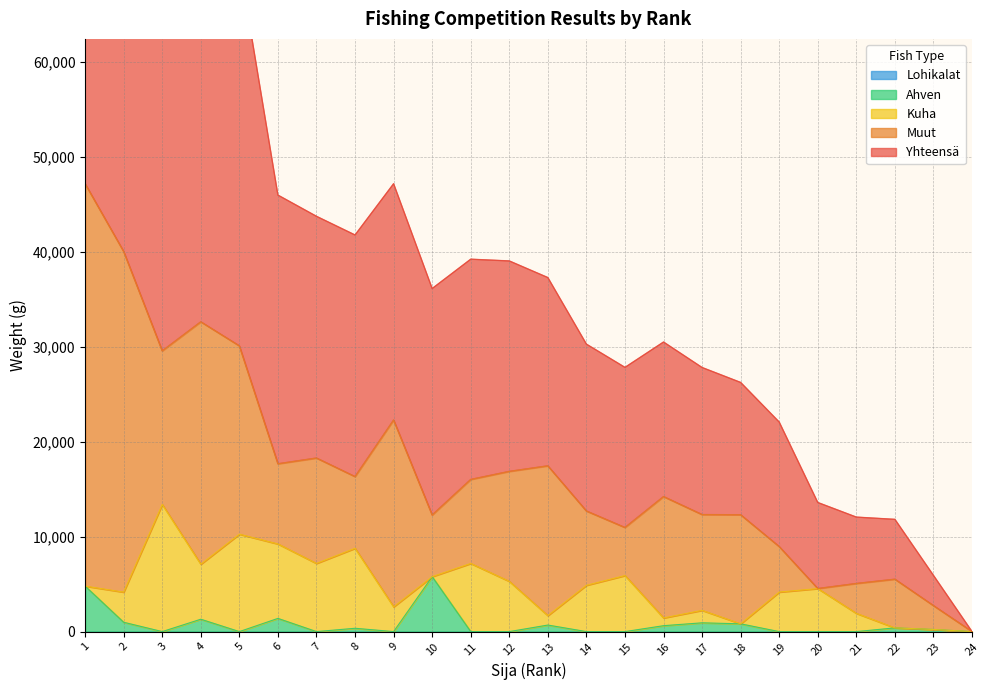

How many values in the Yhteensä series are below 22176?

12